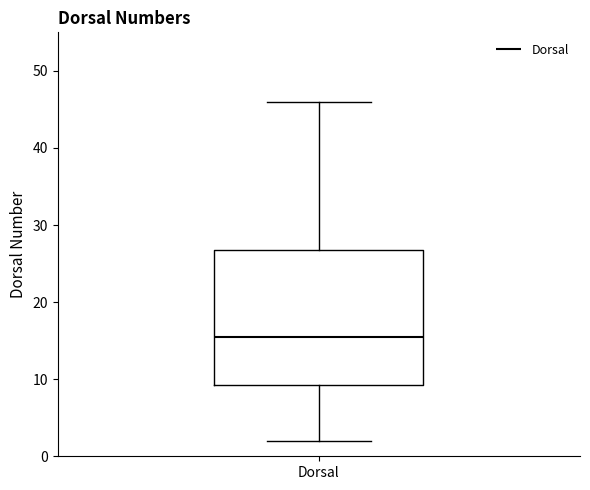

Read this box plot against the y-axis: the position of the median line, the range covered by the box, and the ends of both whiskers. The values are not printed on the chart, so give them approximately, as read against the axis.

median 16, box 9 to 27, whiskers 2 to 46